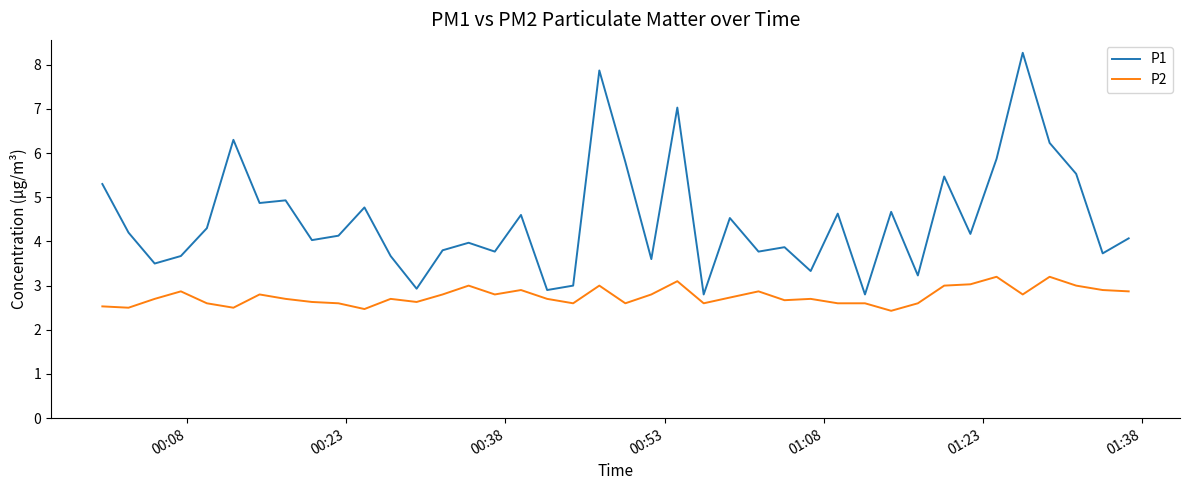

Which series has the largest total across all categories?

P1